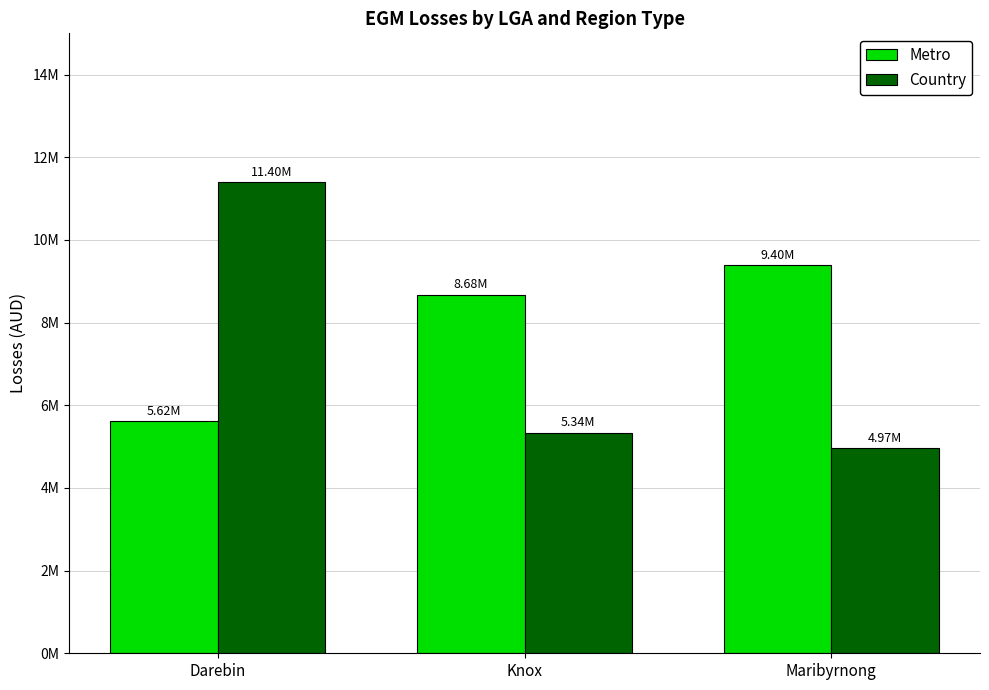

What are all the series names shown in the legend?

Metro, Country